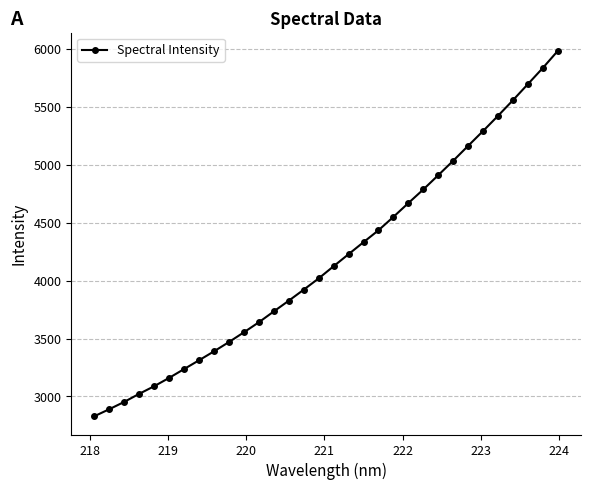

What is the difference between the second highest and minimum values?

3003.8